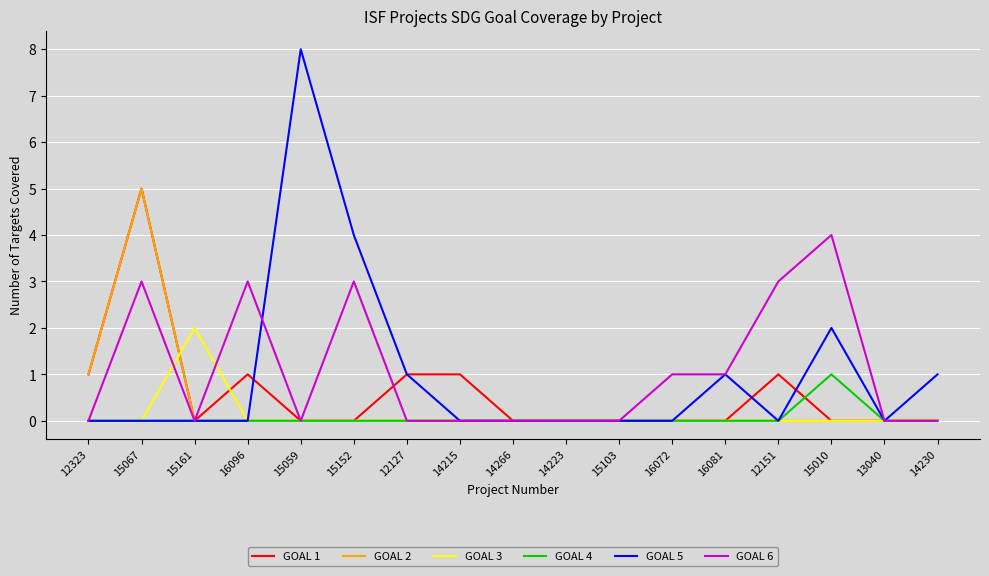

What is the maximum value for GOAL 1?

5